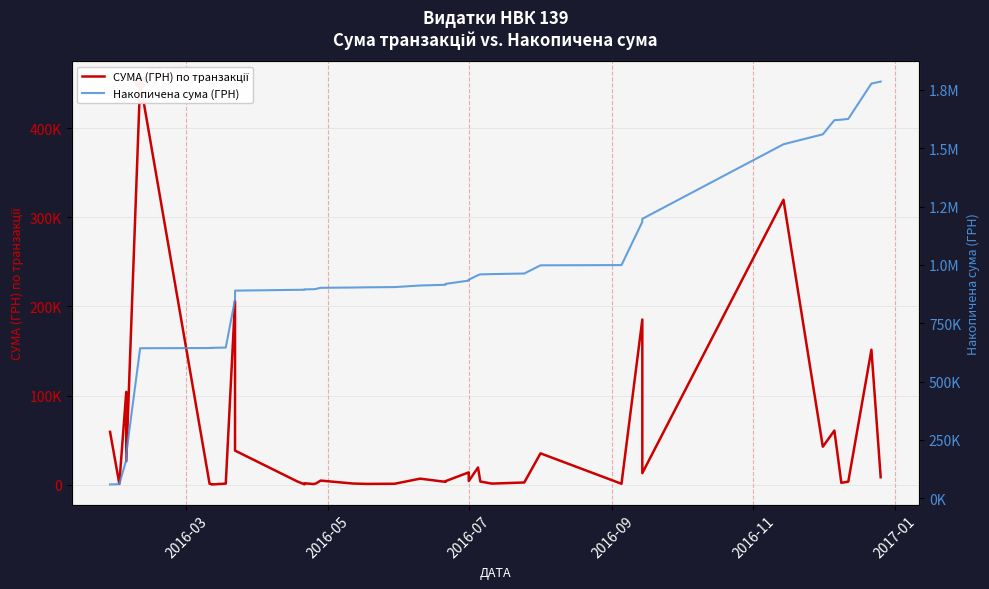

Which series has the largest Y range (max minus min)?

Накопичена сума (ГРН)